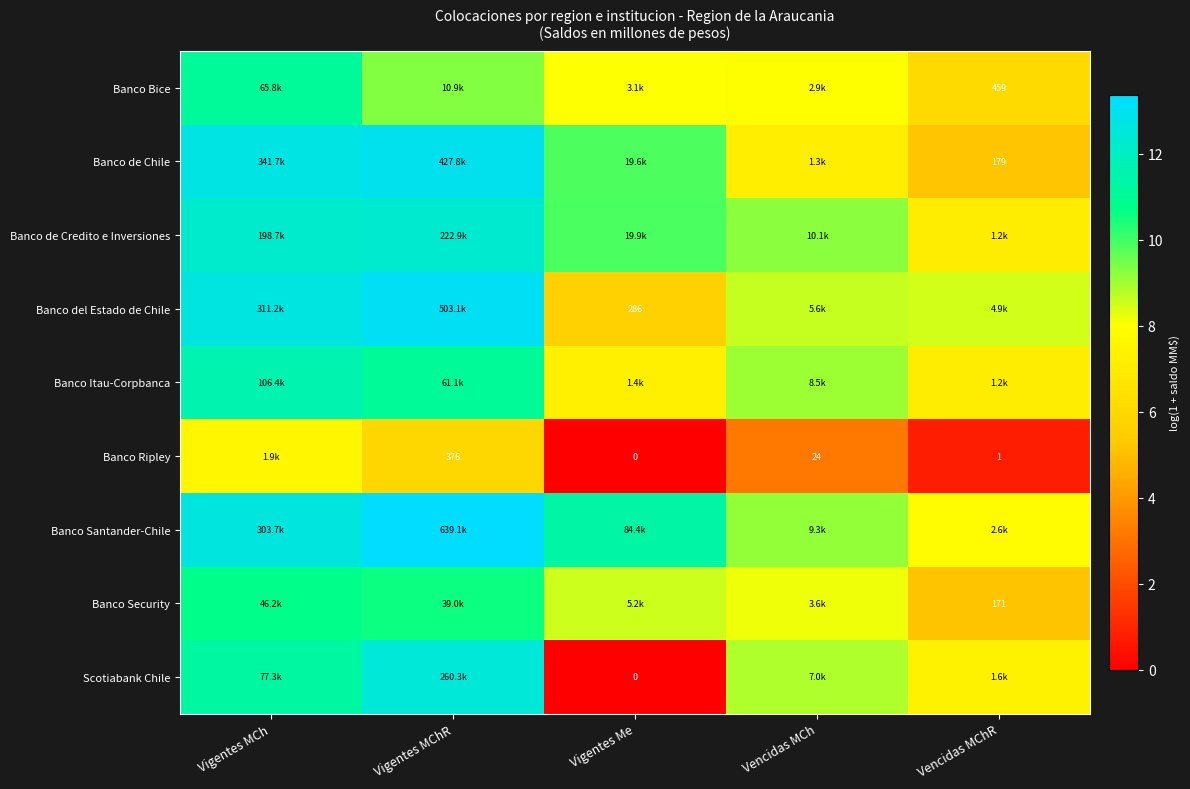

How many categories are shown in the chart?

5